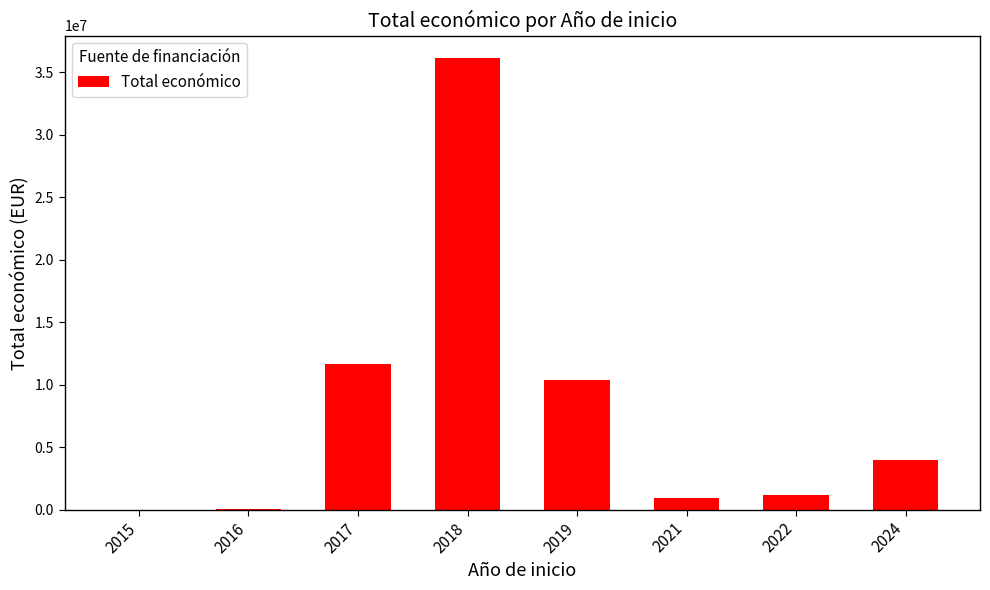

Are the bars horizontal?

No